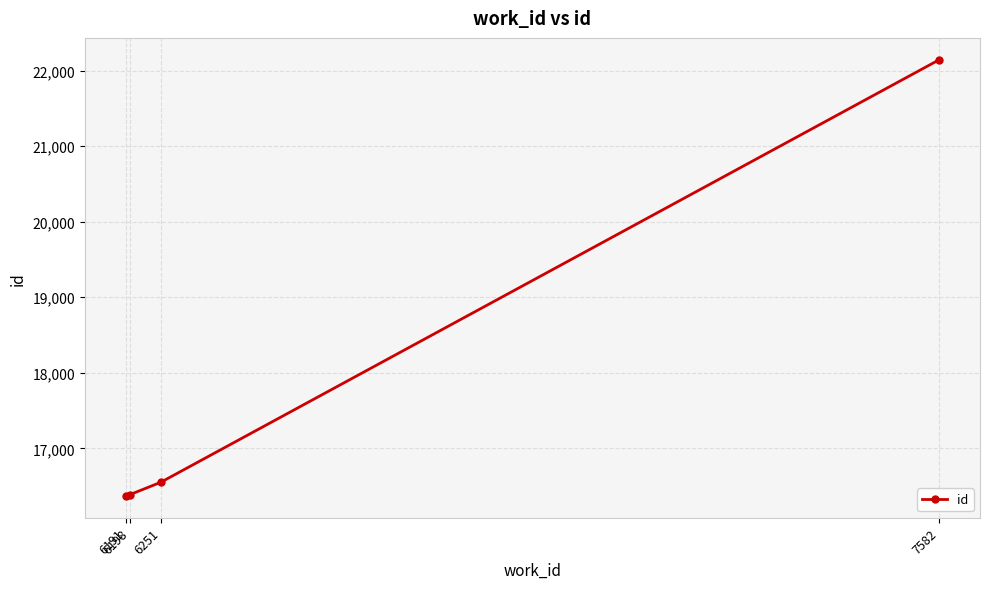

What is the value of the 4th point from the left?

22143